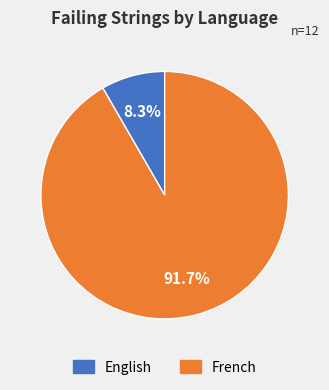

Is there any slice that represents more than half of the pie?

Yes